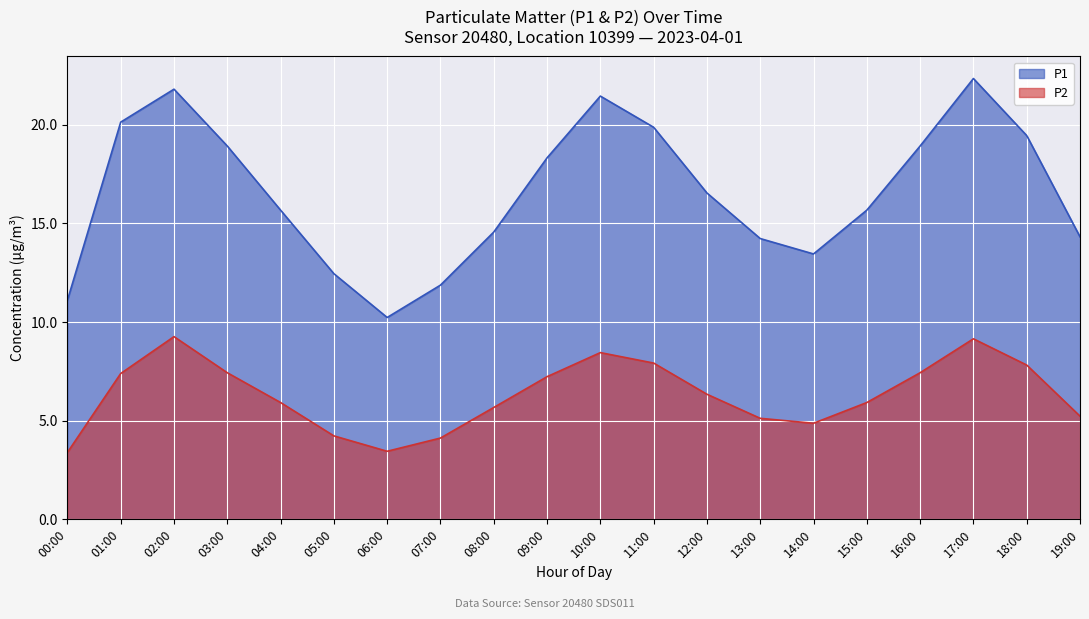

What is the average value of the P2 series?

6.3